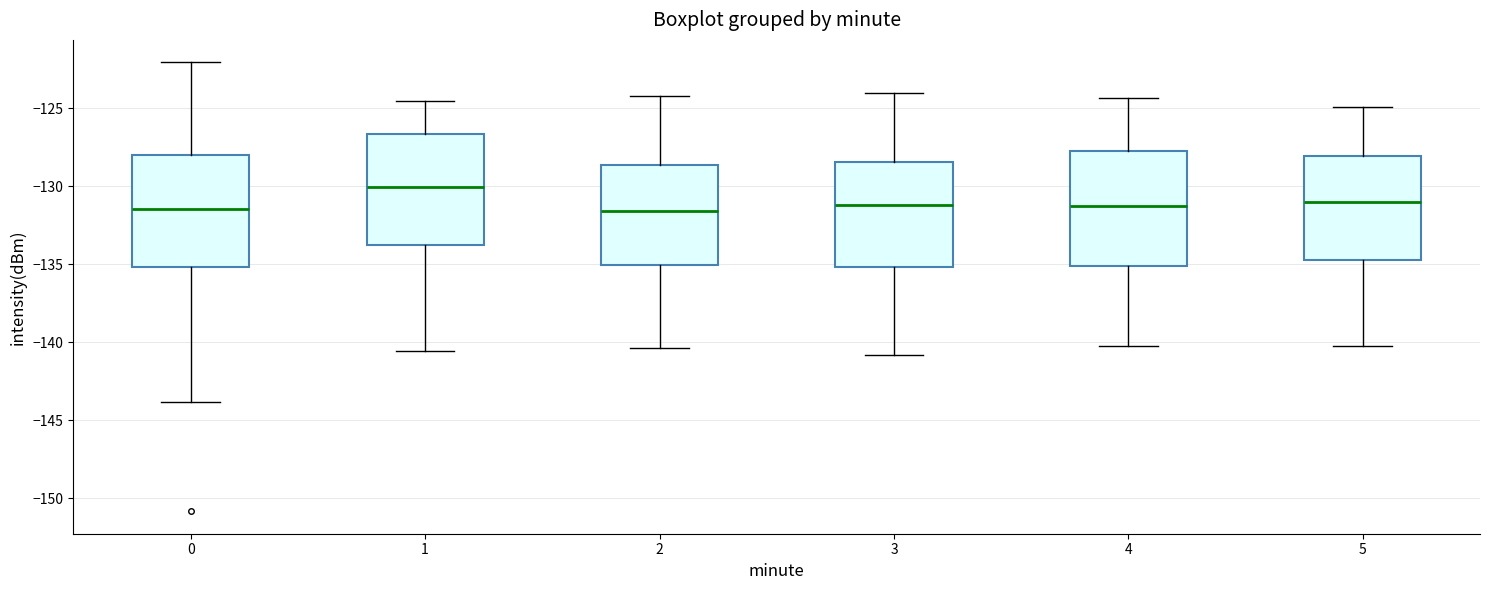

Reading left to right, read every box against the y-axis: the position of its median line, the range the box covers, and the ends of its whiskers. The values are not printed on the chart, so give them approximately, as read against the axis.

0: median -131.5, box -135.0 to -128.0, whiskers -144.0 to -122.0
1: median -130.0, box -134.0 to -126.5, whiskers -140.5 to -124.5
2: median -131.5, box -135.0 to -128.5, whiskers -140.5 to -124.0
3: median -131.0, box -135.0 to -128.5, whiskers -141.0 to -124.0
4: median -131.5, box -135.0 to -128.0, whiskers -140.0 to -124.5
5: median -131.0, box -135.0 to -128.0, whiskers -140.0 to -125.0